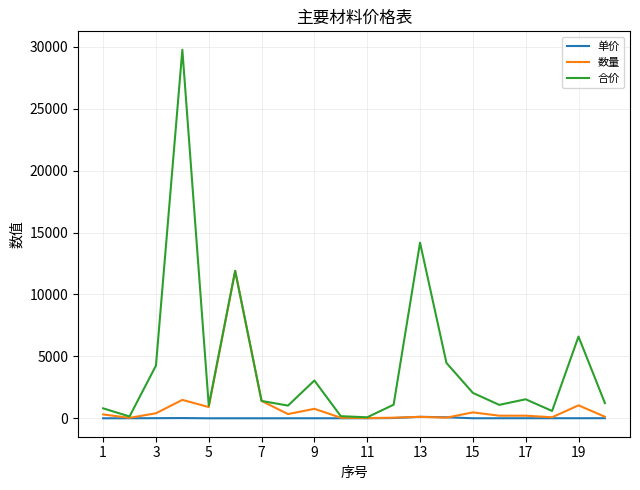

Does the chart display data point markers on the line(s)?

No